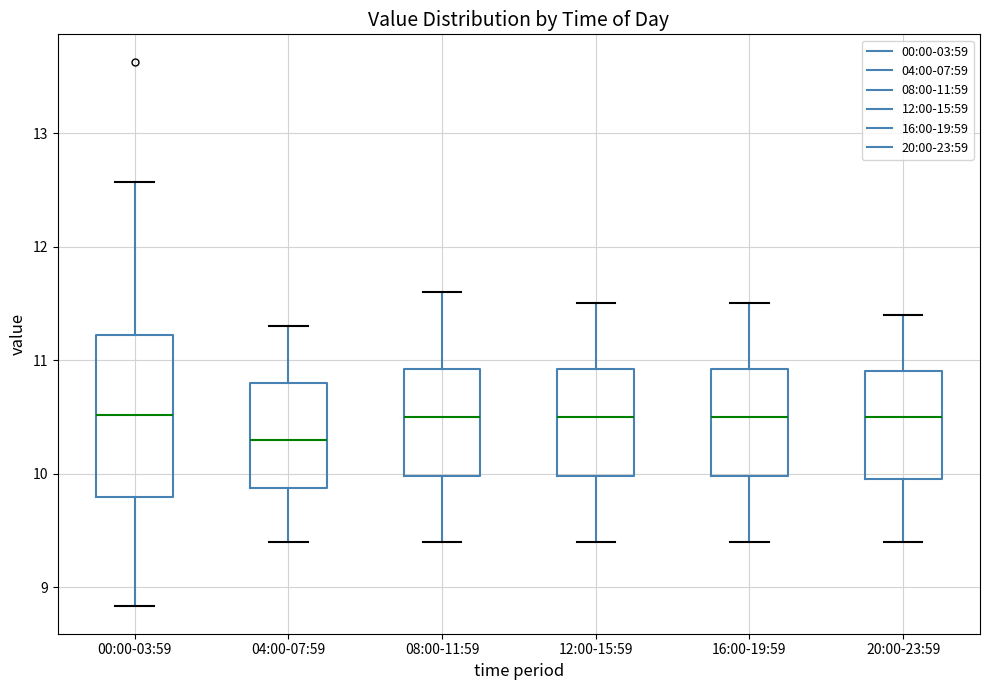

Reading left to right, read every box against the y-axis: the position of its median line, the range the box covers, and the ends of its whiskers. The values are not printed on the chart, so give them approximately, as read against the axis.

00:00-03:59: median 10.5, box 9.8 to 11.2, whiskers 8.8 to 12.6
04:00-07:59: median 10.3, box 9.9 to 10.8, whiskers 9.4 to 11.3
08:00-11:59: median 10.5, box 10.0 to 10.9, whiskers 9.4 to 11.6
12:00-15:59: median 10.5, box 10.0 to 10.9, whiskers 9.4 to 11.5
16:00-19:59: median 10.5, box 10.0 to 10.9, whiskers 9.4 to 11.5
20:00-23:59: median 10.5, box 10.0 to 10.9, whiskers 9.4 to 11.4